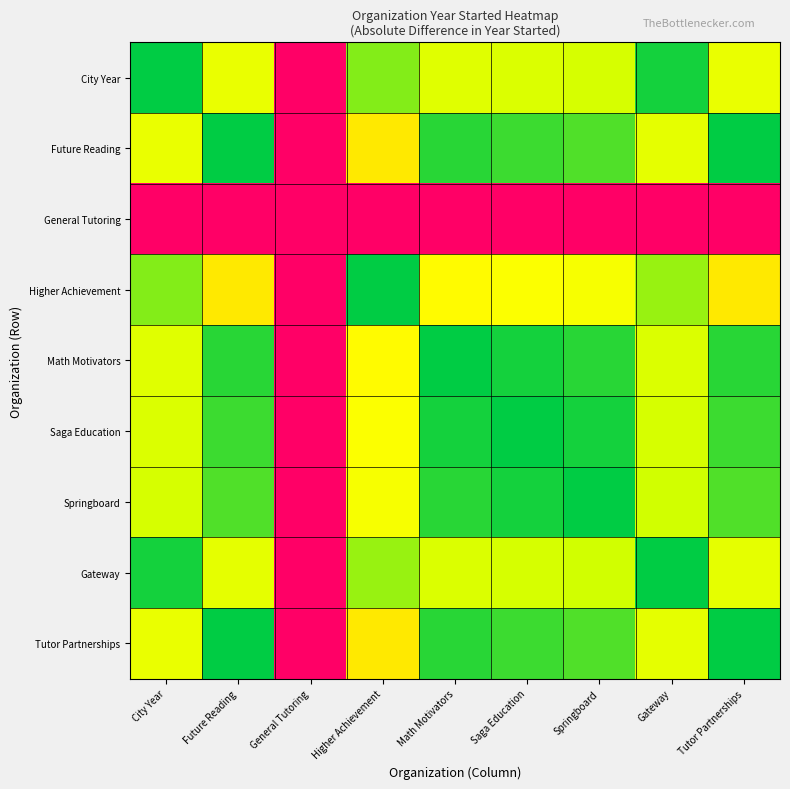

Reading left to right, what are all the values shown in this chart?

City Year: City Year=0	Future Reading=32	General Tutoring=100	Higher Achievement=13	Math Motivators=28	Saga Education=26	Springboard=24	Gateway=2	Tutor Partnerships=32
Future Reading: City Year=32	Future Reading=0	General Tutoring=100	Higher Achievement=45	Math Motivators=4	Saga Education=6	Springboard=8	Gateway=30	Tutor Partnerships=0
General Tutoring: City Year=100	Future Reading=100	General Tutoring=100	Higher Achievement=100	Math Motivators=100	Saga Education=100	Springboard=100	Gateway=100	Tutor Partnerships=100
Higher Achievement: City Year=13	Future Reading=45	General Tutoring=100	Higher Achievement=0	Math Motivators=41	Saga Education=39	Springboard=37	Gateway=15	Tutor Partnerships=45
Math Motivators: City Year=28	Future Reading=4	General Tutoring=100	Higher Achievement=41	Math Motivators=0	Saga Education=2	Springboard=4	Gateway=26	Tutor Partnerships=4
Saga Education: City Year=26	Future Reading=6	General Tutoring=100	Higher Achievement=39	Math Motivators=2	Saga Education=0	Springboard=2	Gateway=24	Tutor Partnerships=6
Springboard: City Year=24	Future Reading=8	General Tutoring=100	Higher Achievement=37	Math Motivators=4	Saga Education=2	Springboard=0	Gateway=22	Tutor Partnerships=8
Gateway: City Year=2	Future Reading=30	General Tutoring=100	Higher Achievement=15	Math Motivators=26	Saga Education=24	Springboard=22	Gateway=0	Tutor Partnerships=30
Tutor Partnerships: City Year=32	Future Reading=0	General Tutoring=100	Higher Achievement=45	Math Motivators=4	Saga Education=6	Springboard=8	Gateway=30	Tutor Partnerships=0